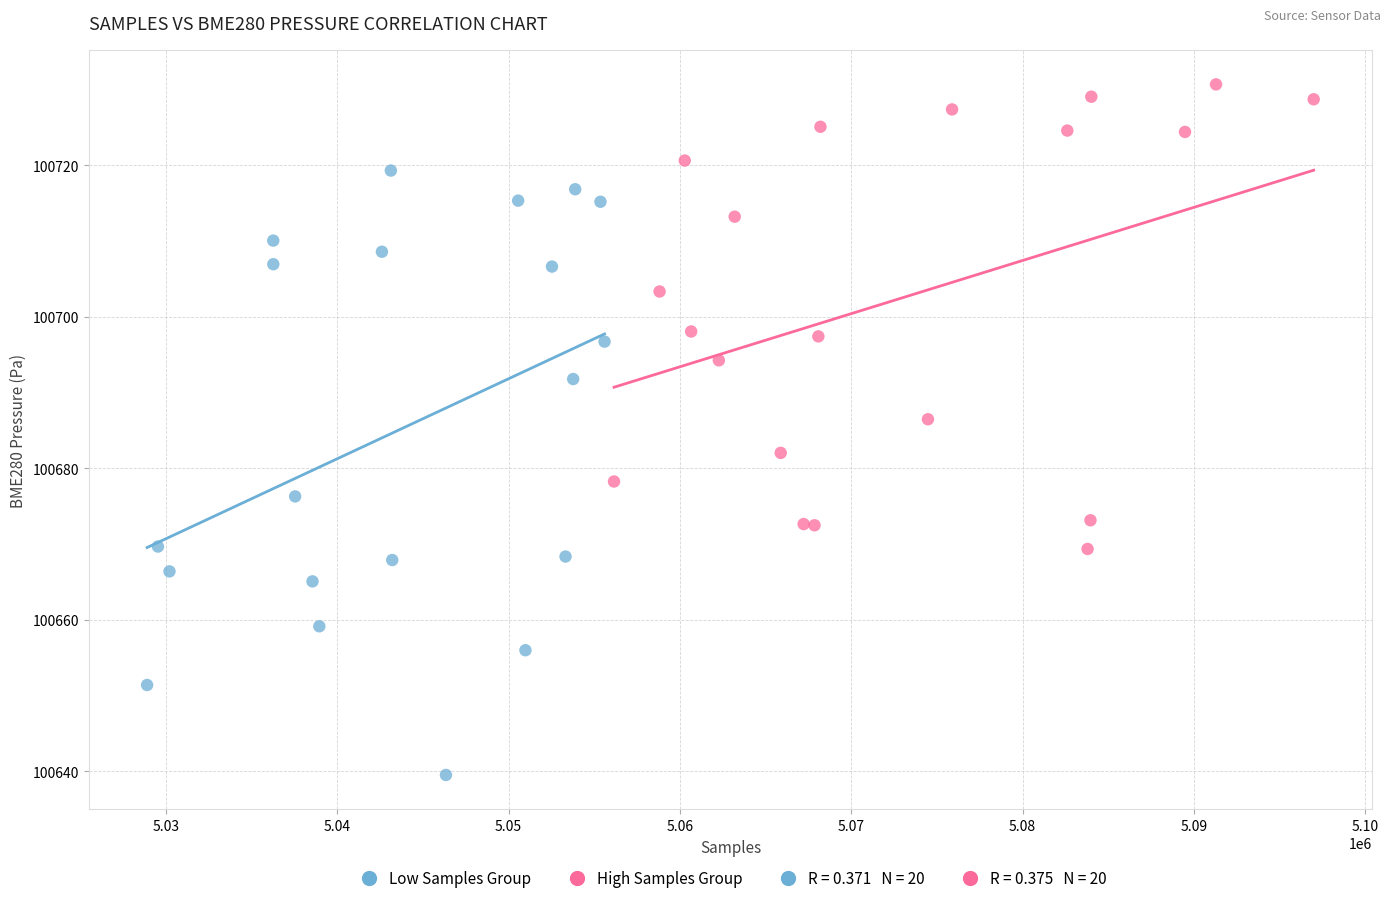

Which series contains the lowest Y value?

Low Samples Group